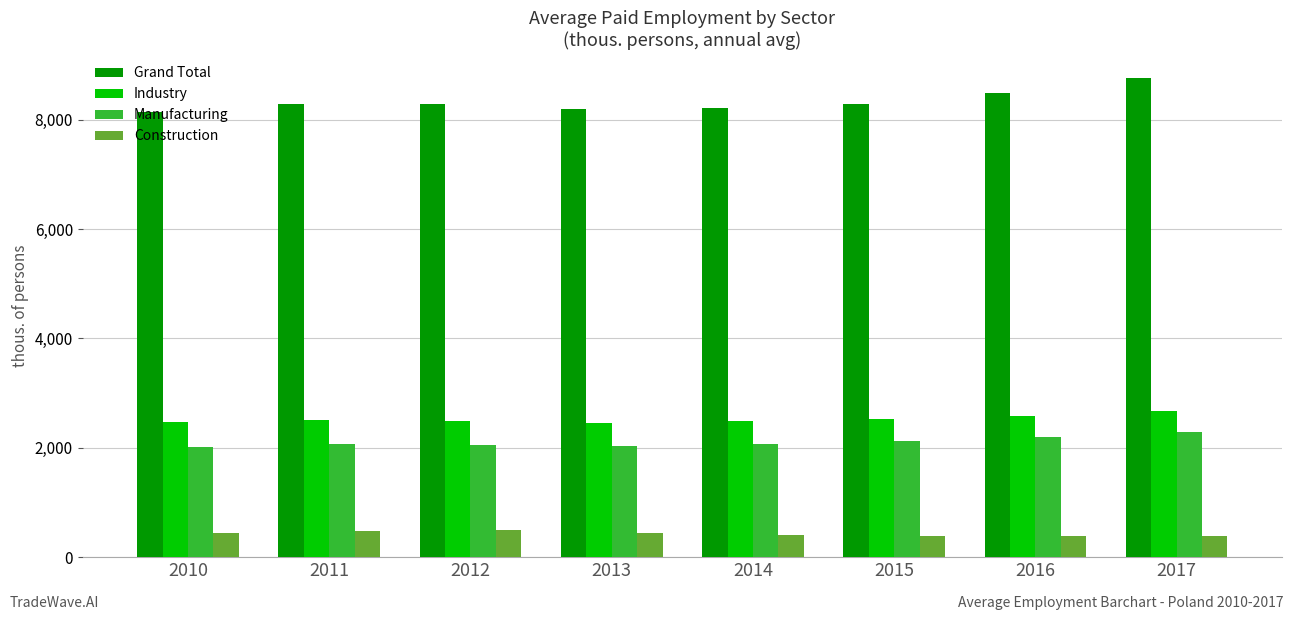

How many categories are shown in the chart?

8